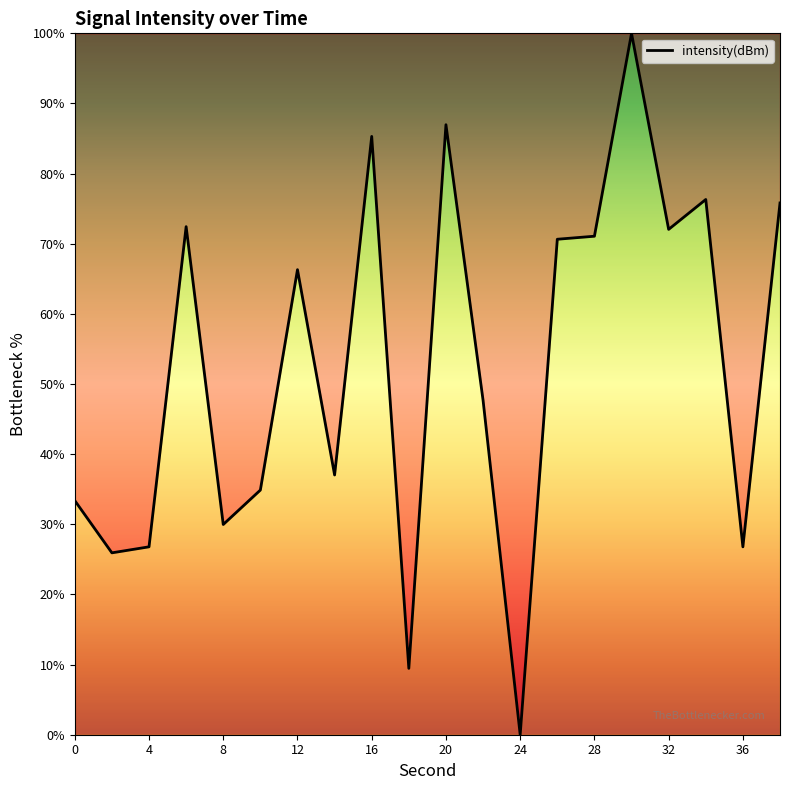

What is the difference between the maximum and minimum values?

100.0